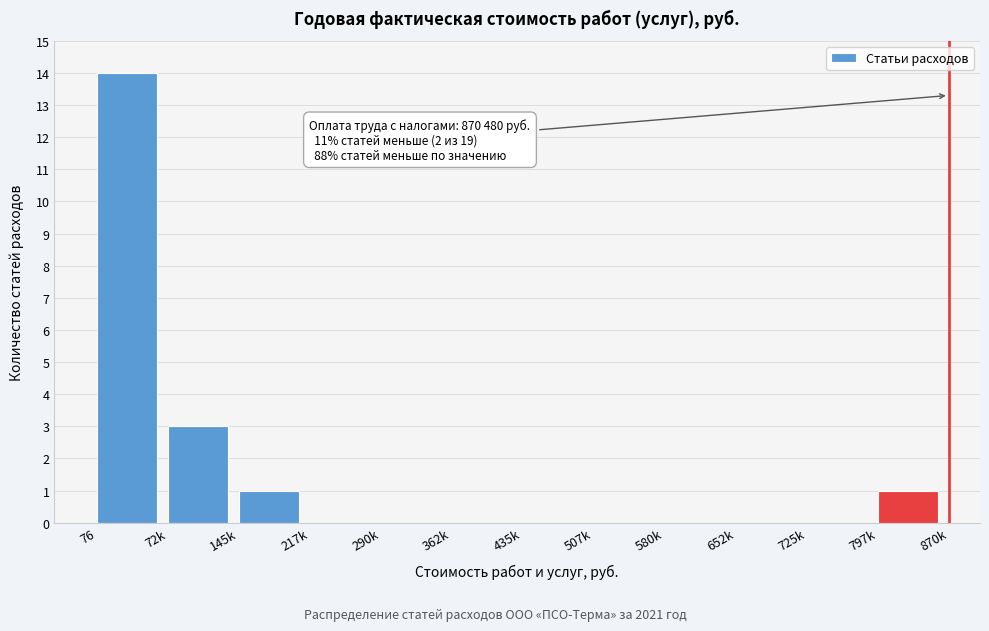

Reading left to right, list all the values displayed in this chart.

76=14	72k=3	145k=1	217k=0	290k=0	362k=0	435k=0	507k=0	580k=0	652k=0	725k=0	797k=1